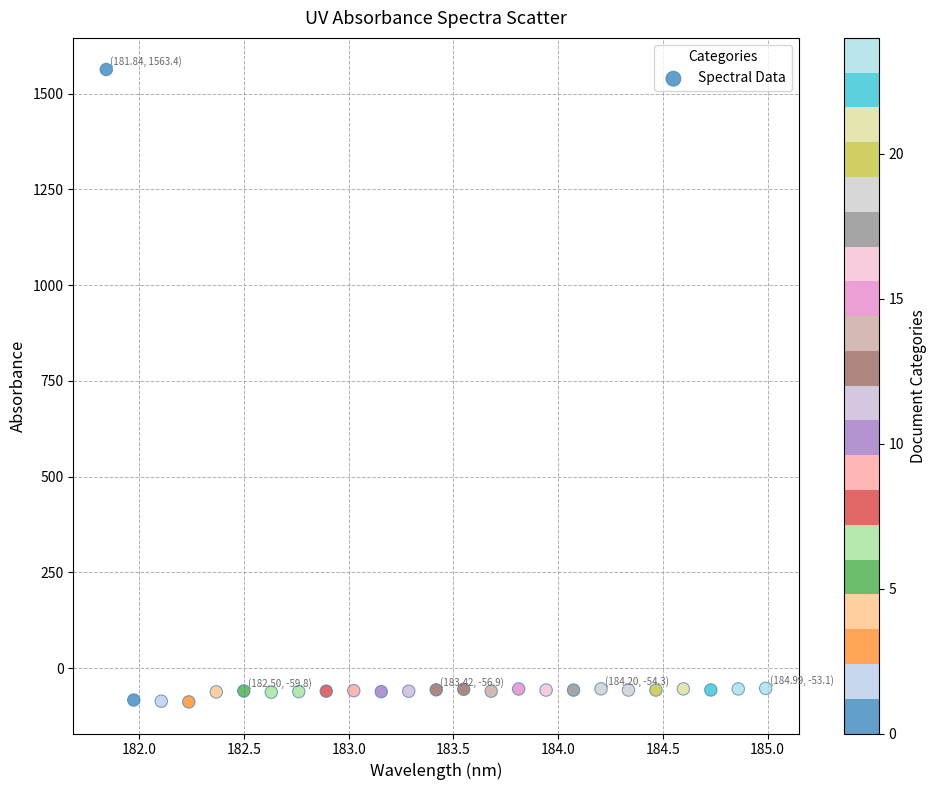

What is the range of Y values (max minus min)?

1651.7